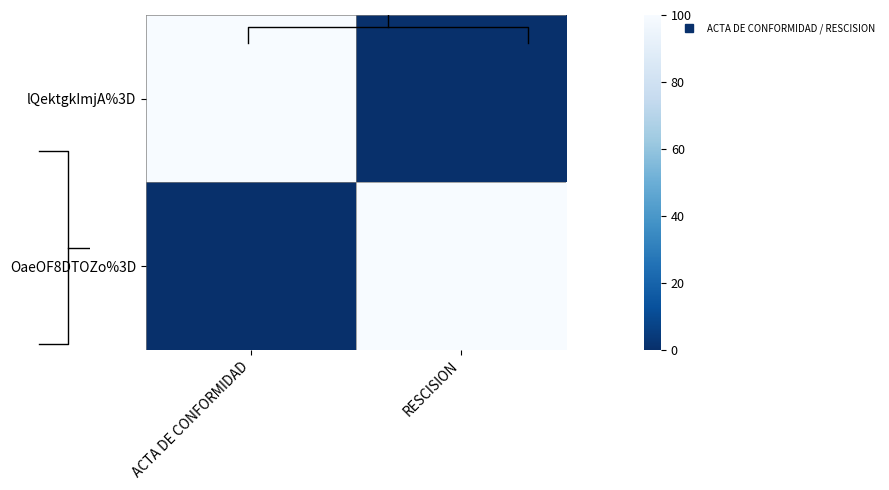

Count the number of categories in the chart.

2